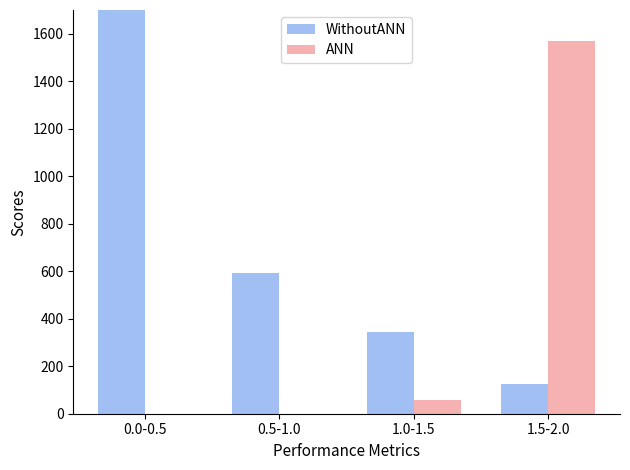

Rank the series at 1.0-1.5 from lowest to highest value.

ANN, WithoutANN